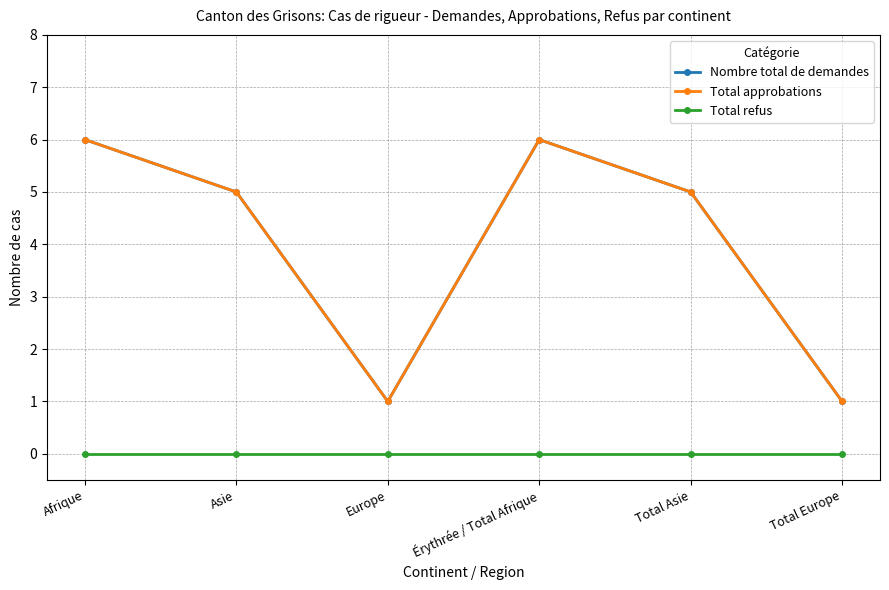

Reading left to right, list all the values displayed in this chart.

Nombre total de demandes: 6	5	1	6	5	1
Total approbations: 6	5	1	6	5	1
Total refus: 0	0	0	0	0	0